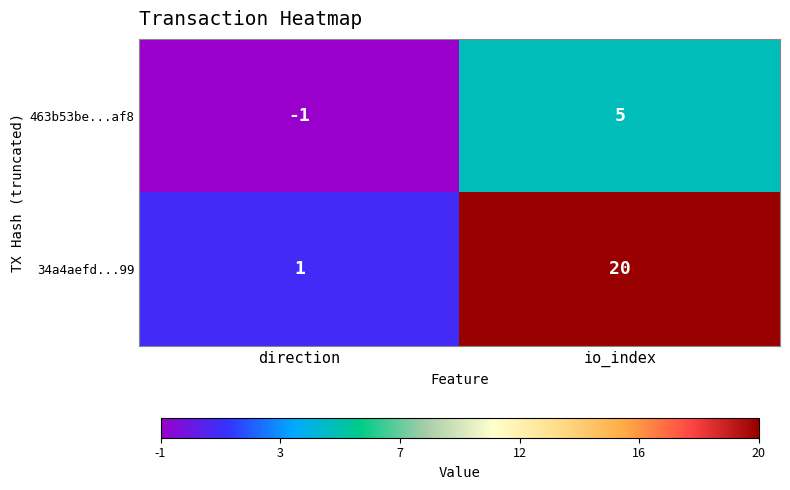

Which series has the largest total across all categories?

34a4aefd...99